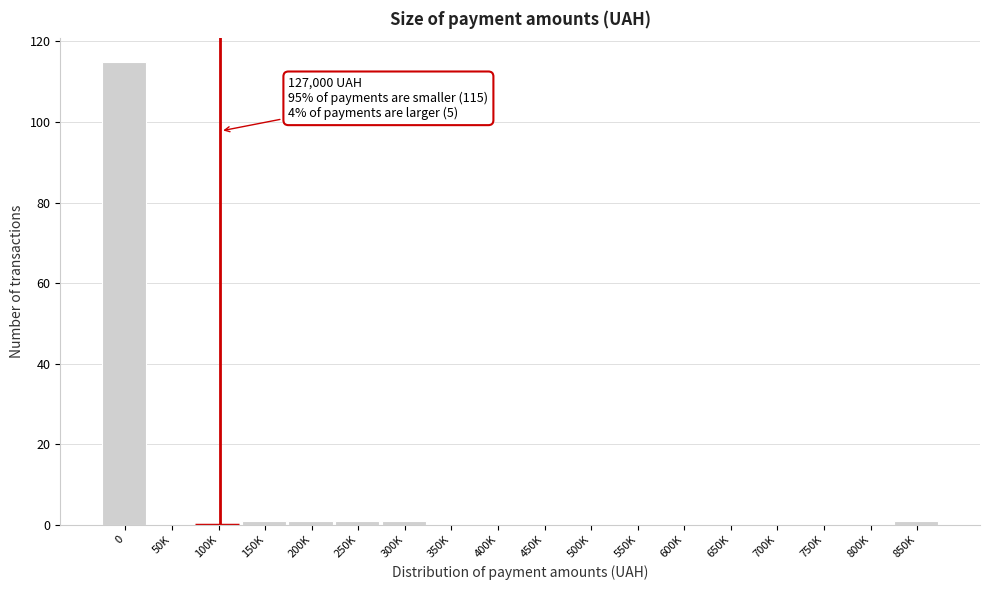

Reading left to right, extract all data points from this chart.

0=115	50K=0	100K=0	150K=1	200K=1	250K=1	300K=1	350K=0	400K=0	450K=0	500K=0	550K=0	600K=0	650K=0	700K=0	750K=0	800K=0	850K=1